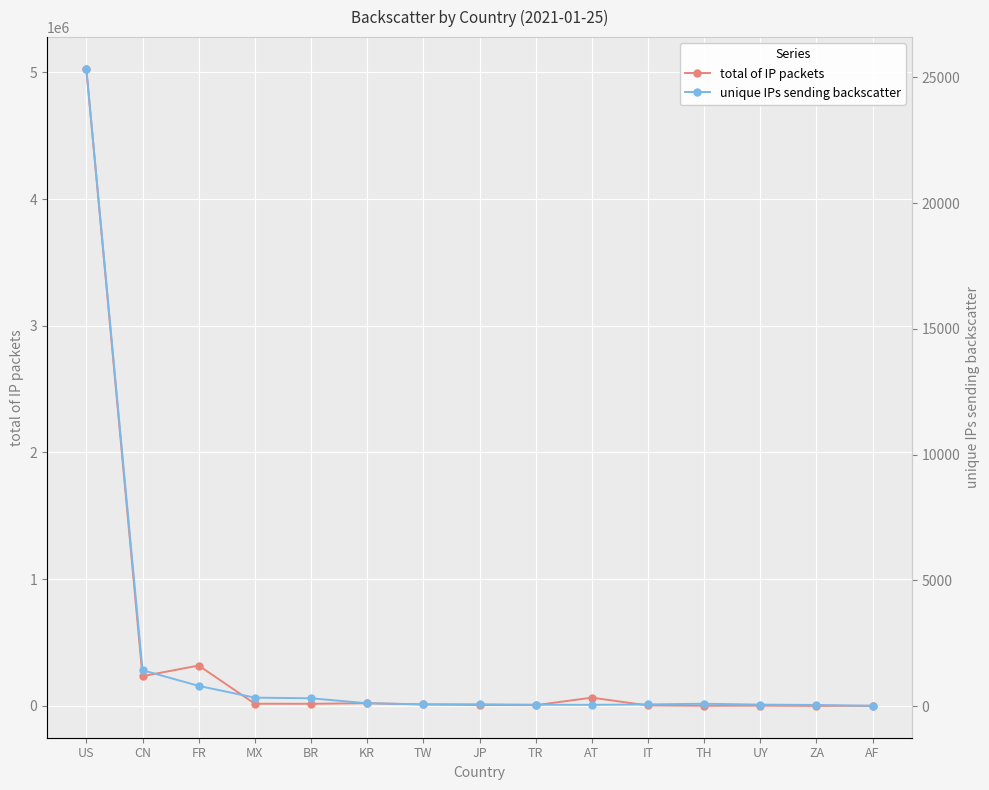

What are all the series names shown in the legend?

total of IP packets, unique IPs sending backscatter